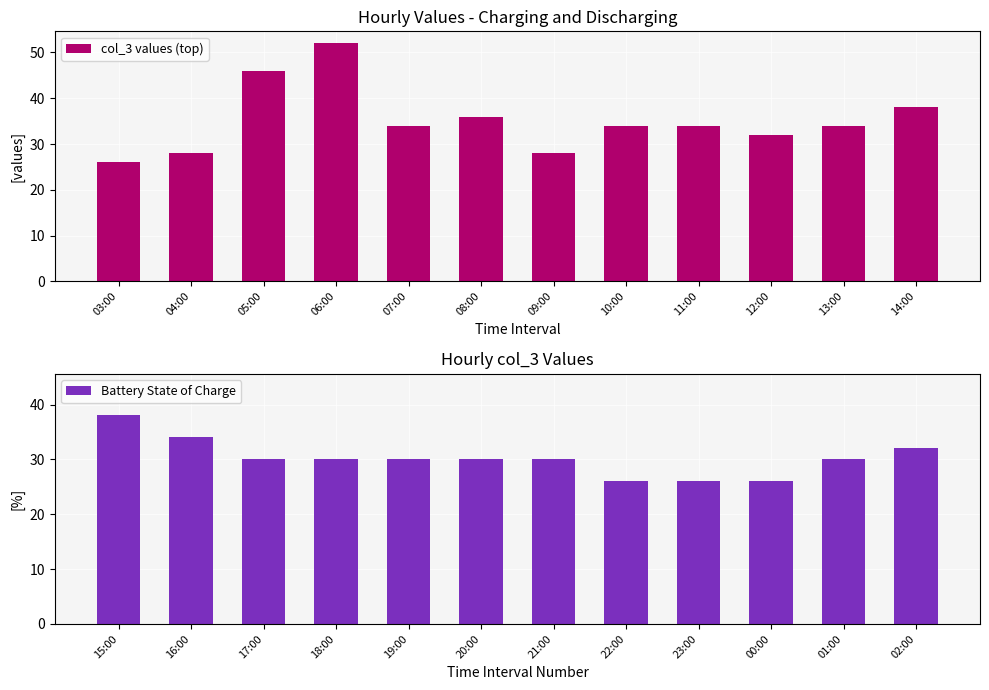

What is the approximate value of Battery State of Charge at 15:00?

38